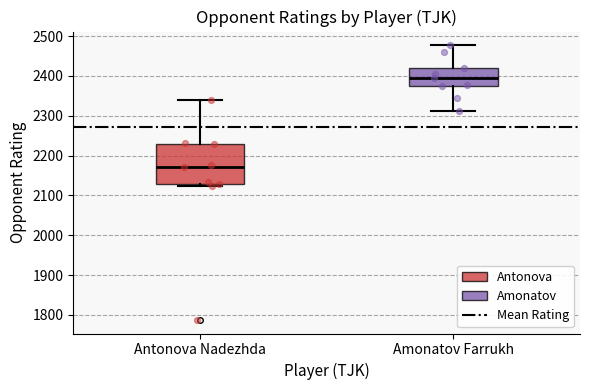

Which box has the lowest median line?

Antonova Nadezhda